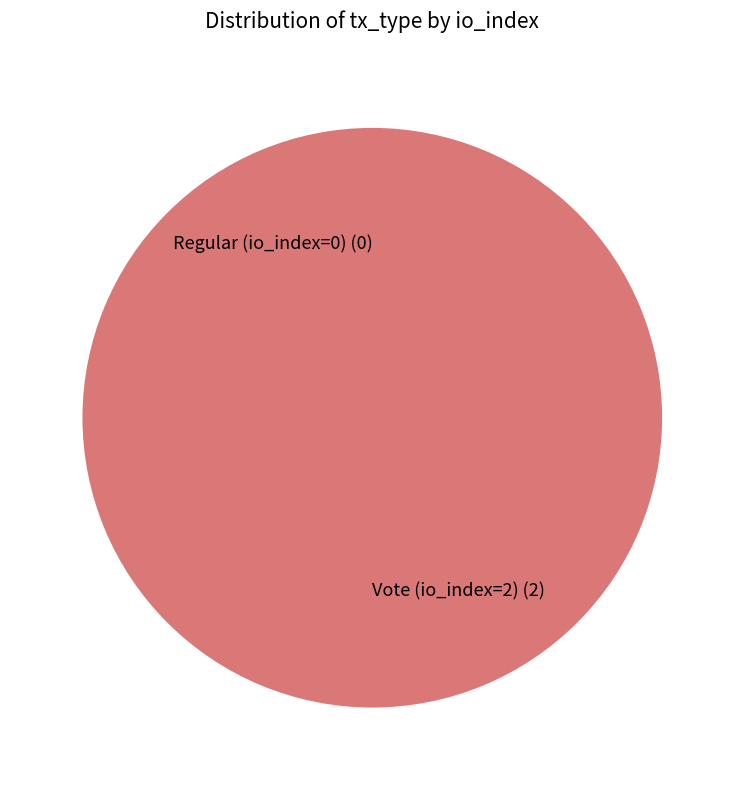

How many segments does this pie chart have?

2